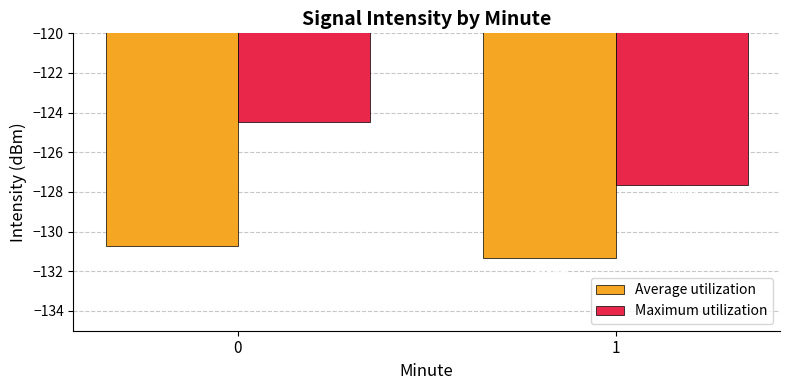

What is the total value across all series at 1?

-259.0